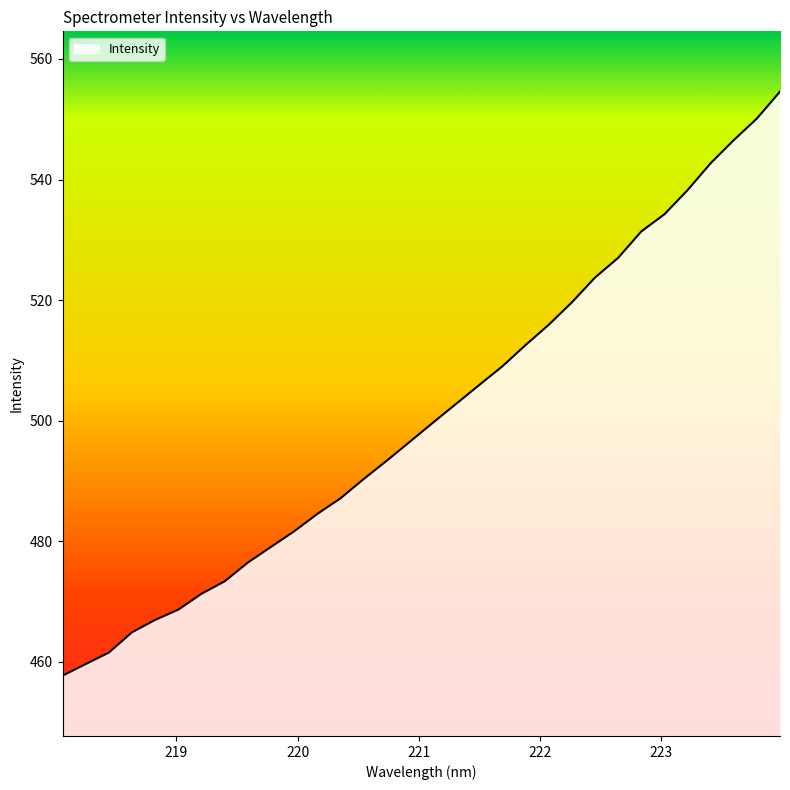

What is the greatest value displayed?

554.6